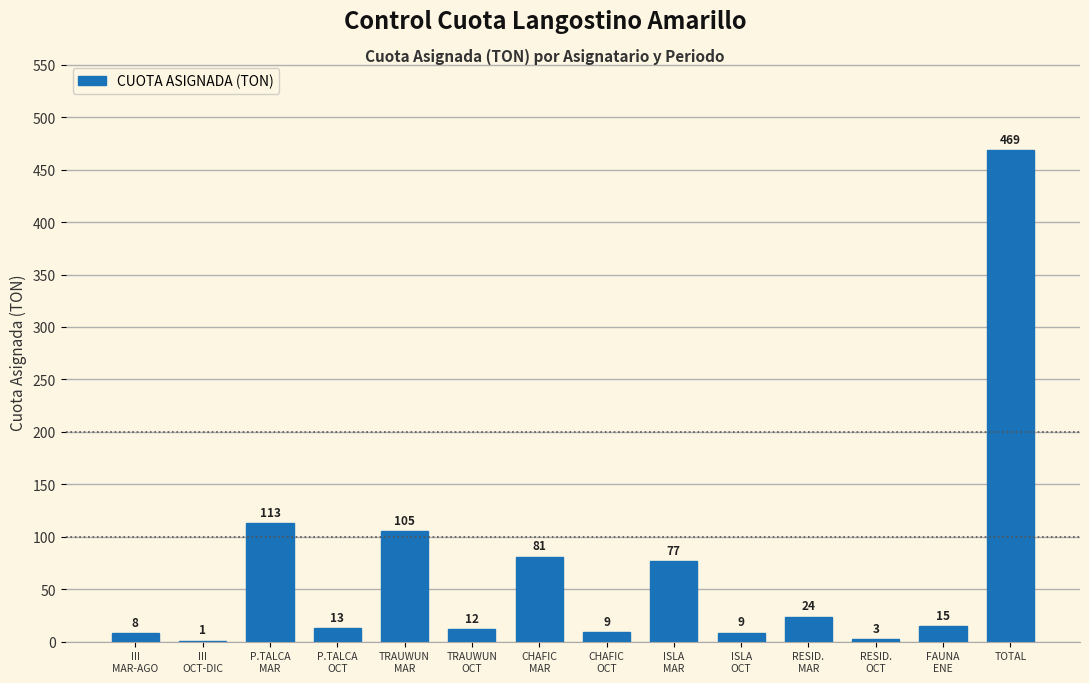

Read the value at TOTAL.

469.0